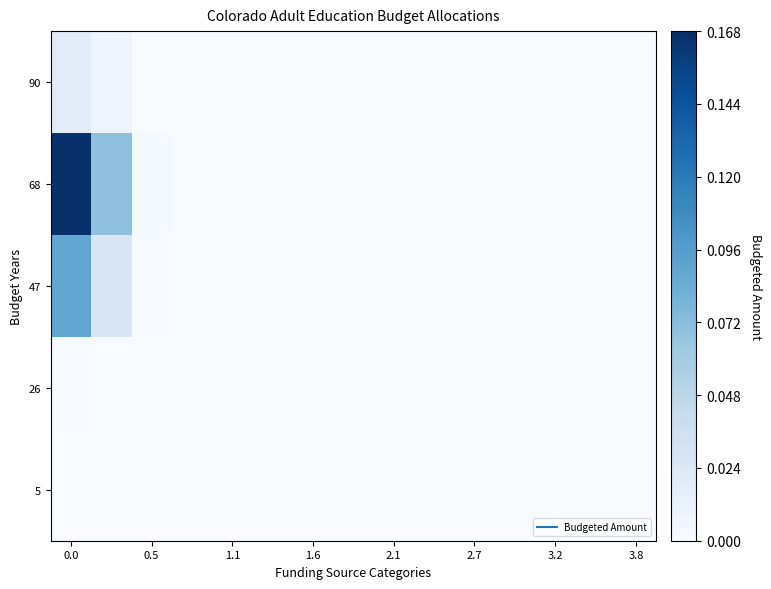

Rank the series by their maximum value, from highest to lowest.

68, 47, 90, 26, 5